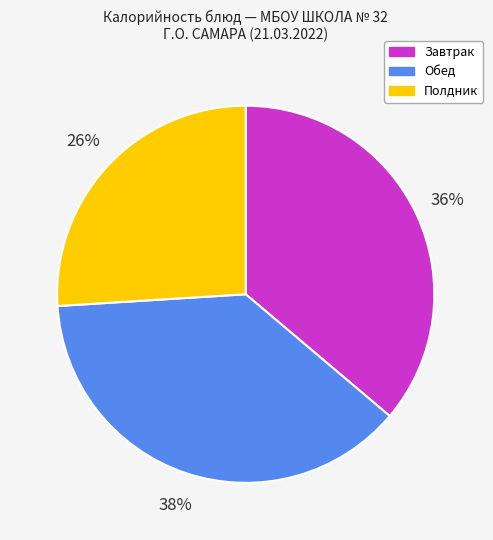

Combined, do Завтрак and Обед account for over 50%?

Yes